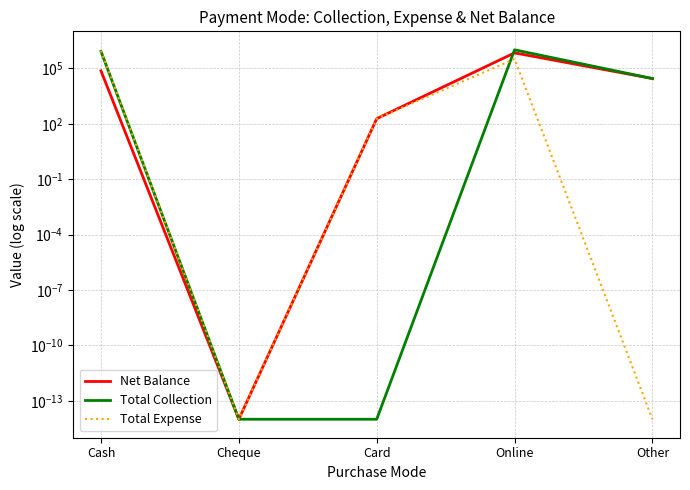

At which label does Total Expense reach its peak?

Cash